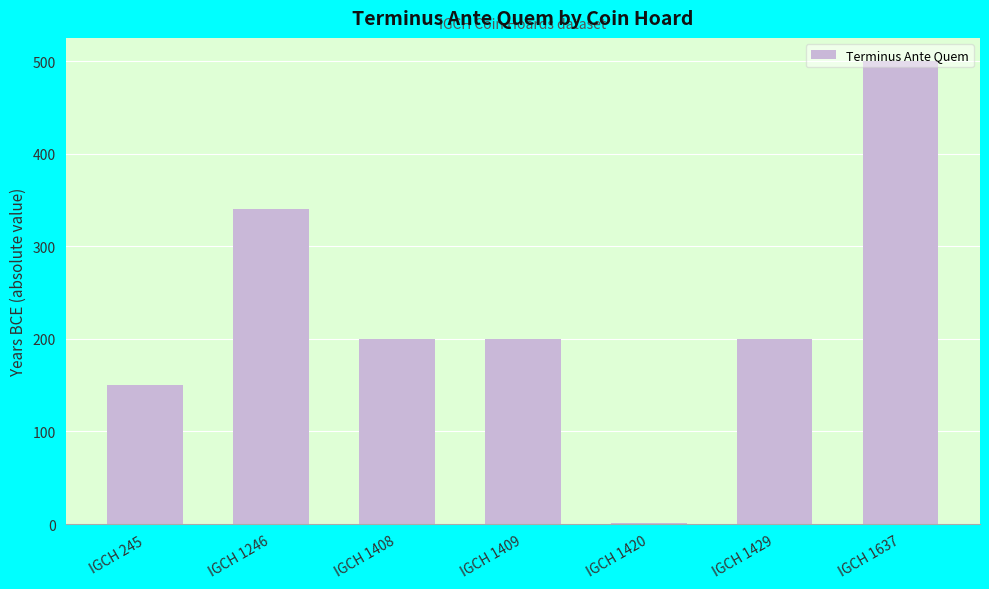

What value does the data have at IGCH 1637, to the nearest 50?

500